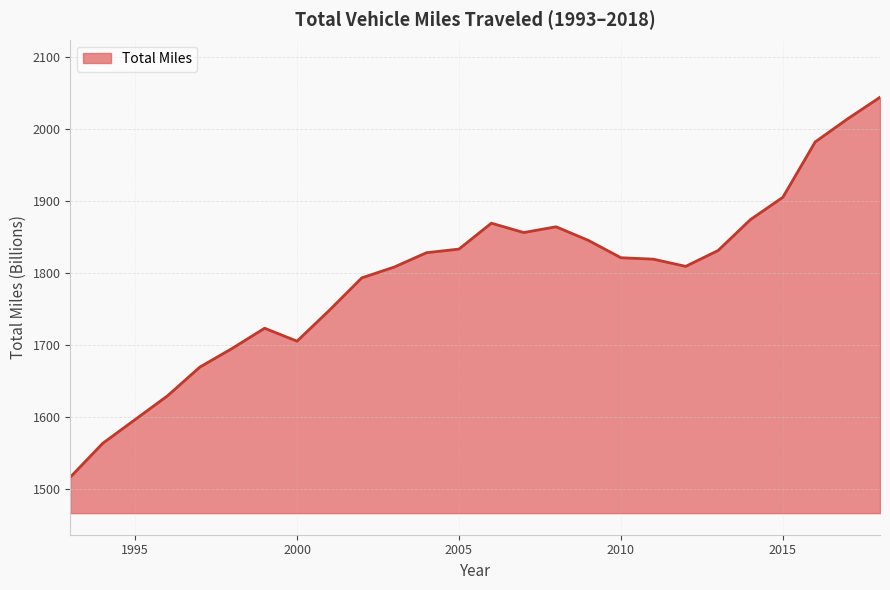

What is the difference between the maximum and minimum values?

528